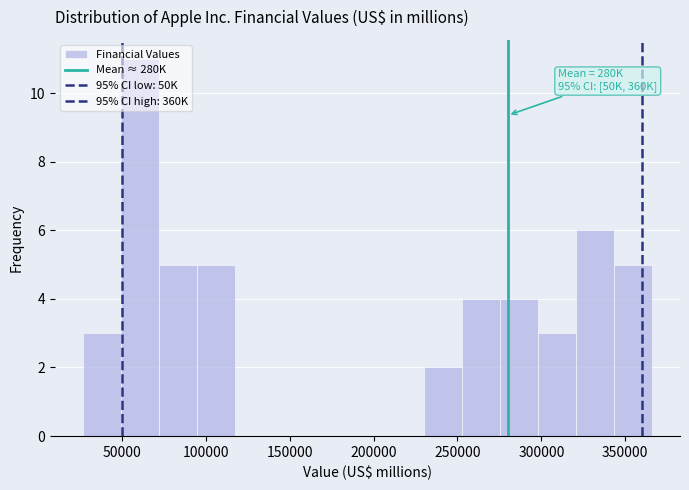

Over which range of the x-axis is the bar tallest?

50000 to 70000